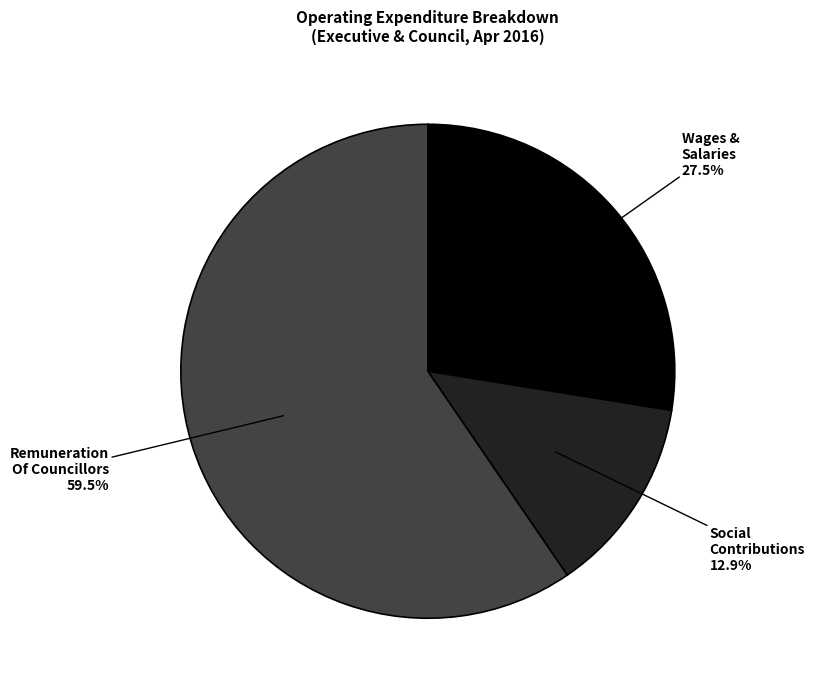

What is the smallest slice in the pie chart?

Social Contributions